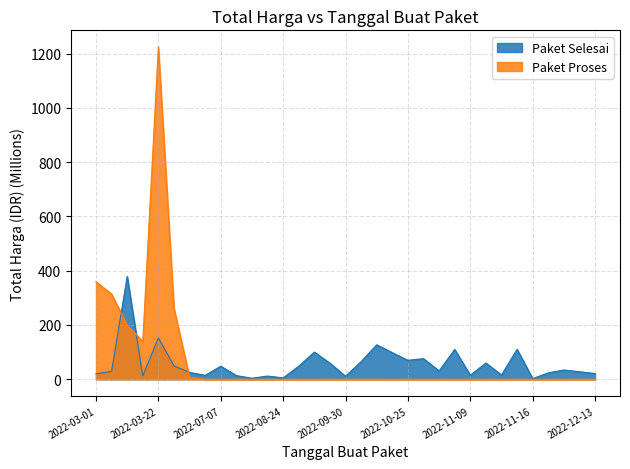

How many intersections are there between Paket Proses and Paket Selesai?

3